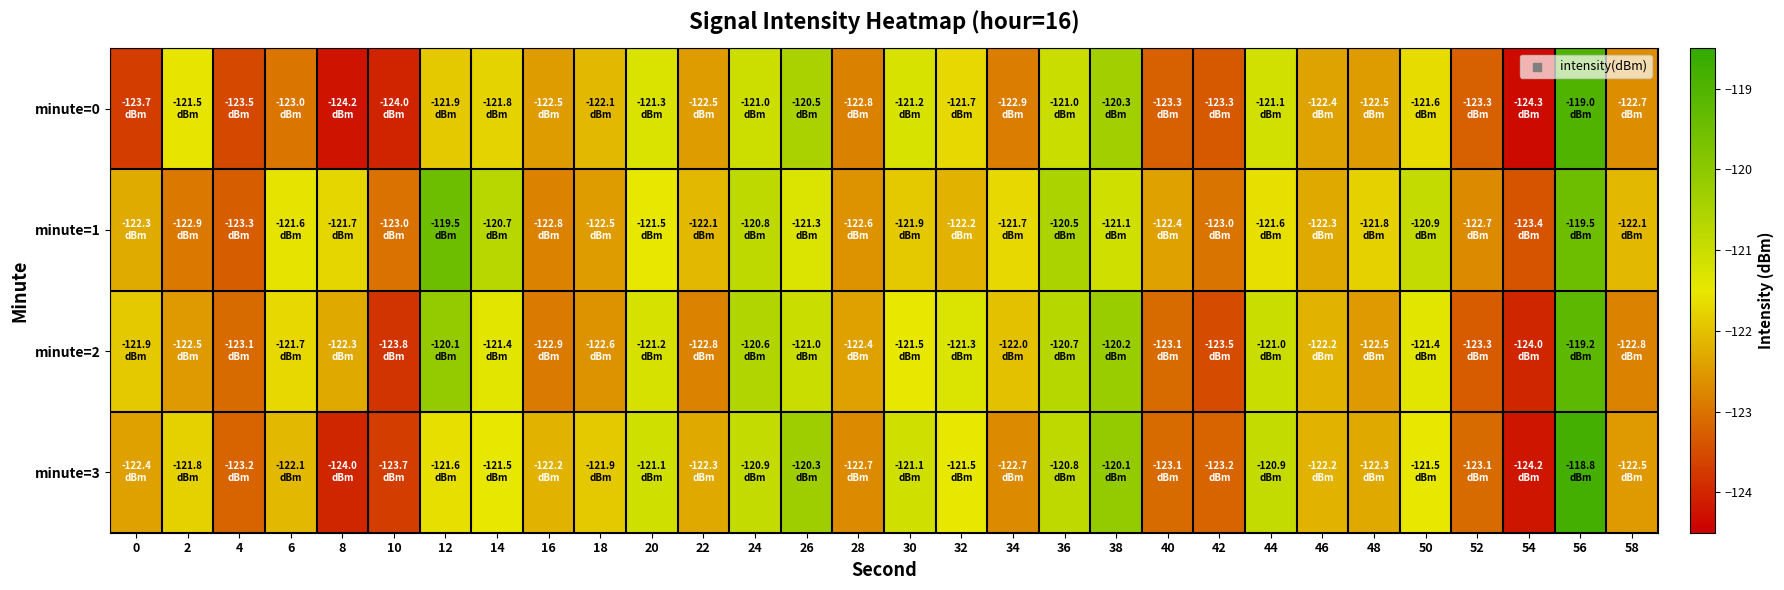

What is the spread (max minus min) of values at 28?

0.4